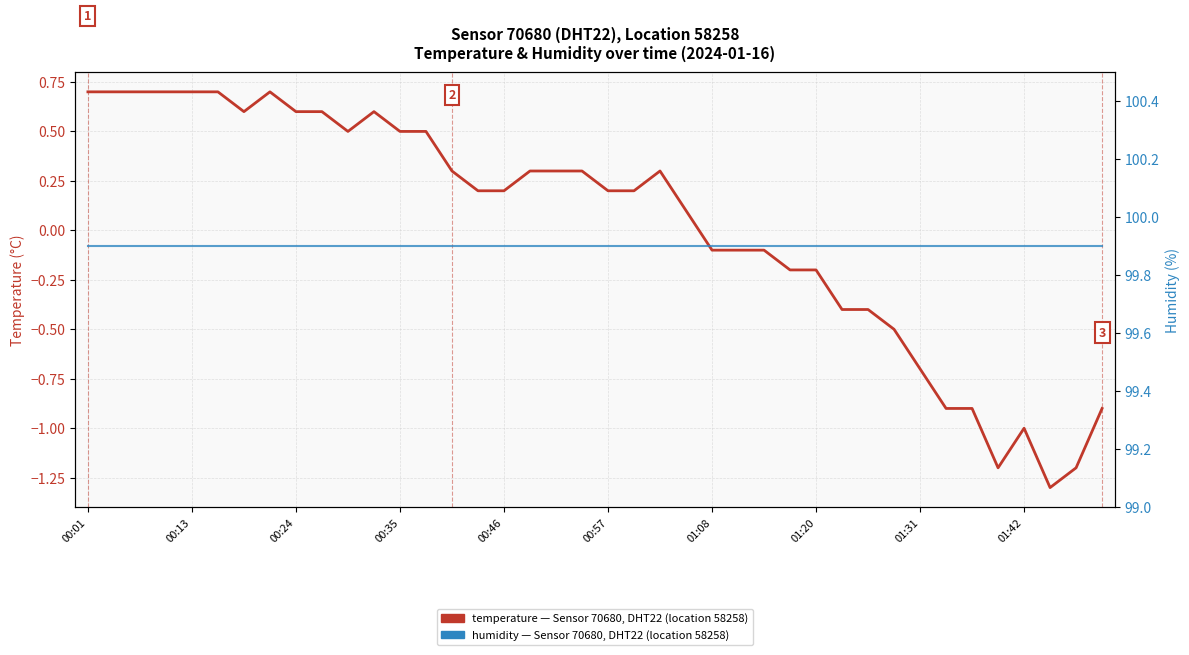

Is this an area chart (filled region under the line)?

No